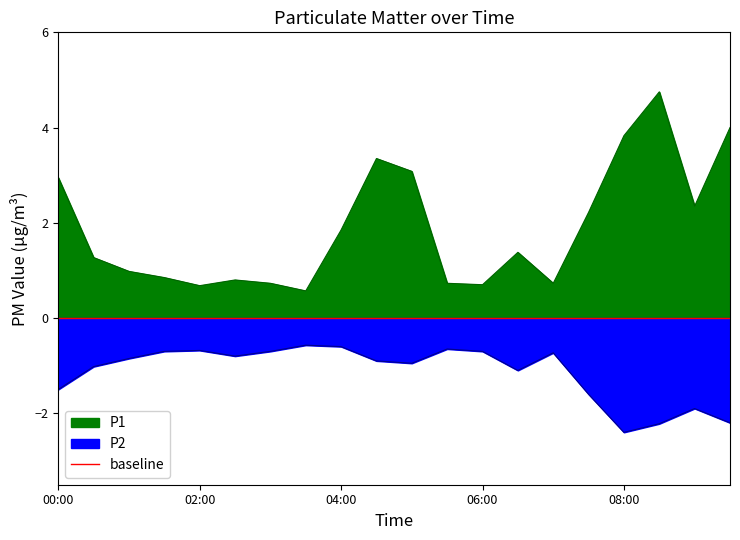

What is the difference between the maximum and minimum values in the P2 series?

1.8